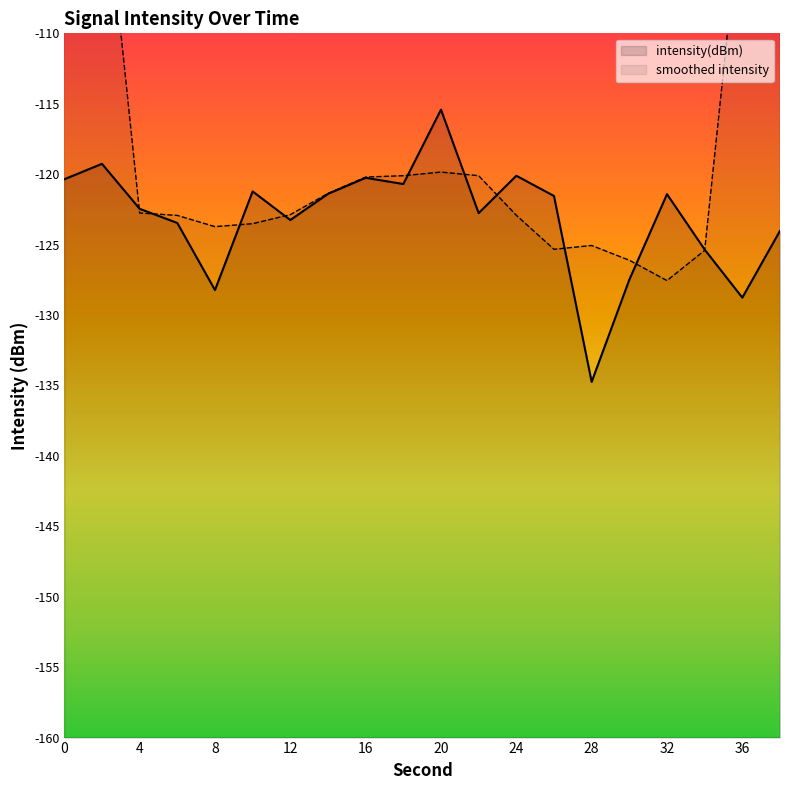

Reading left to right, list all the values displayed in this chart.

-120.4	-119.3	-122.5	-123.5	-128.2	-121.2	-123.3	-121.4	-120.3	-120.7	-115.4	-122.8	-120.1	-121.5	-134.7	-127.5	-121.4	-125.4	-128.8	-124.0